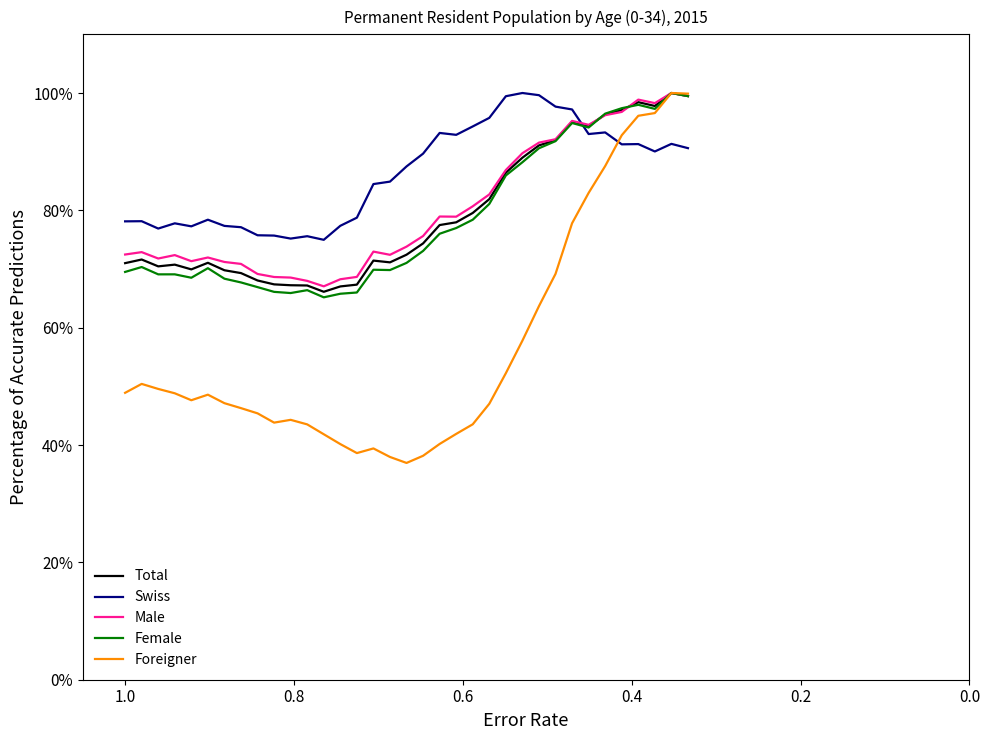

True or false: Swiss has more than 2 points higher than both neighbors.

True